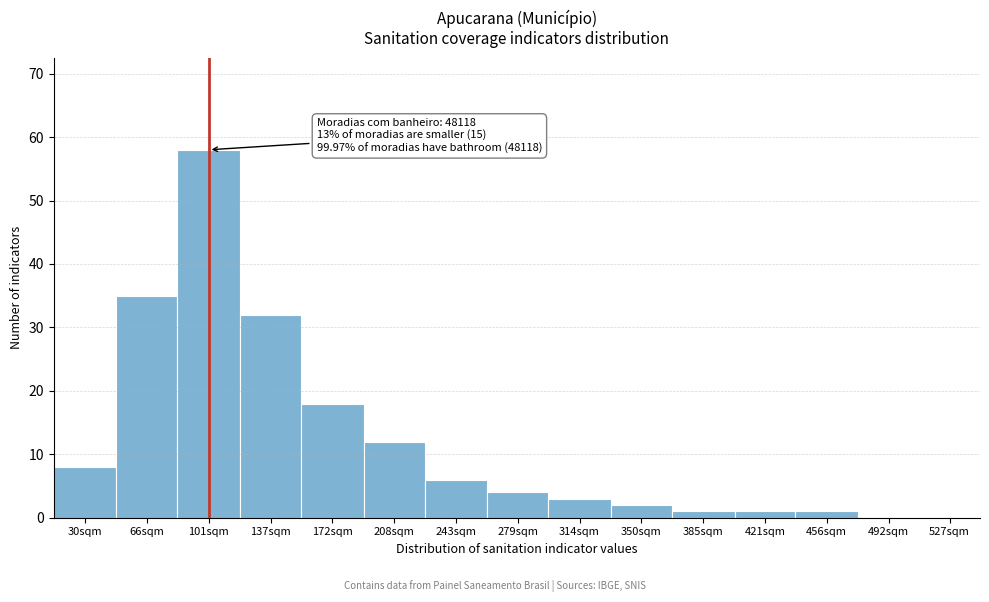

Reading left to right, extract all data points from this chart.

30sqm=8	66sqm=35	101sqm=58	137sqm=32	172sqm=18	208sqm=12	243sqm=6	279sqm=4	314sqm=3	350sqm=2	385sqm=1	421sqm=1	456sqm=1	492sqm=0	527sqm=0